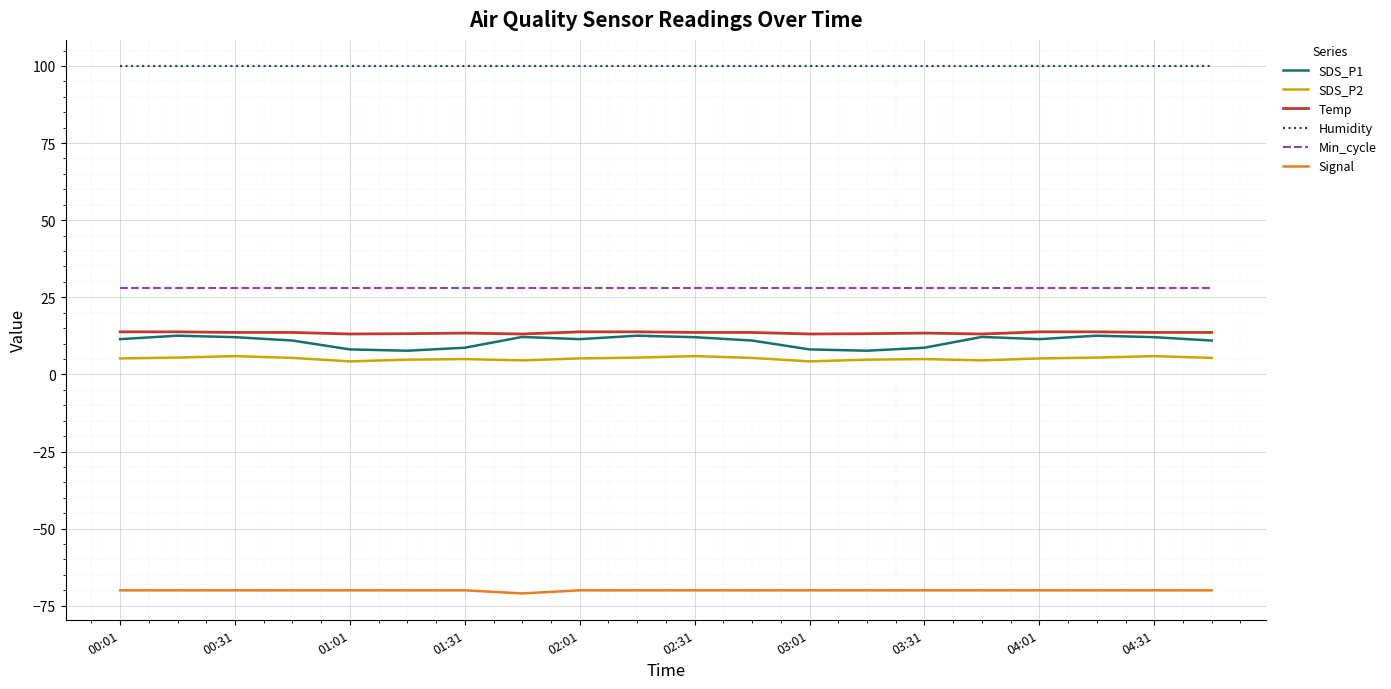

What is the minimum value shown in the chart?

-71.0